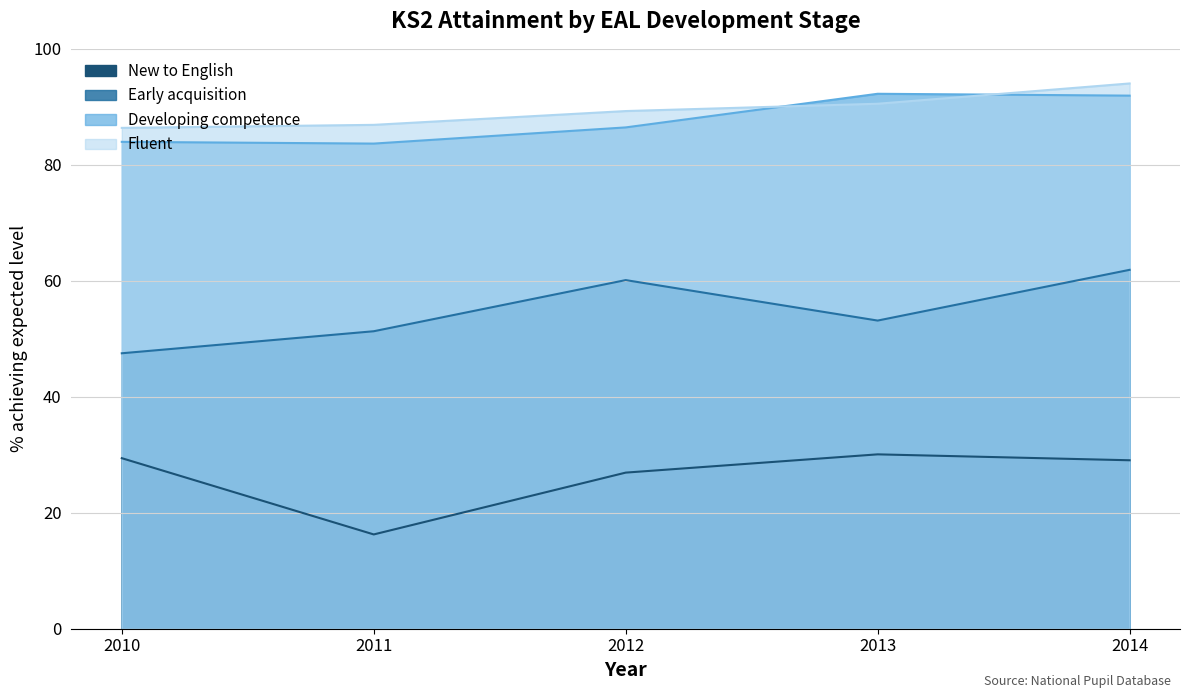

At which label does New to English first exceed 29?

2010